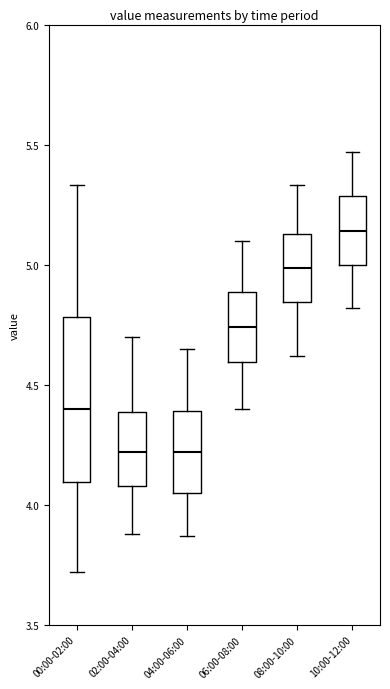

Reading left to right, read every box against the y-axis: the position of its median line, the range the box covers, and the ends of its whiskers. The values are not printed on the chart, so give them approximately, as read against the axis.

00:00-02:00: median 4.40, box 4.10 to 4.80, whiskers 3.70 to 5.35
02:00-04:00: median 4.20, box 4.10 to 4.40, whiskers 3.90 to 4.70
04:00-06:00: median 4.20, box 4.05 to 4.40, whiskers 3.85 to 4.65
06:00-08:00: median 4.75, box 4.60 to 4.90, whiskers 4.40 to 5.10
08:00-10:00: median 5.00, box 4.85 to 5.15, whiskers 4.60 to 5.35
10:00-12:00: median 5.15, box 5.00 to 5.30, whiskers 4.80 to 5.45